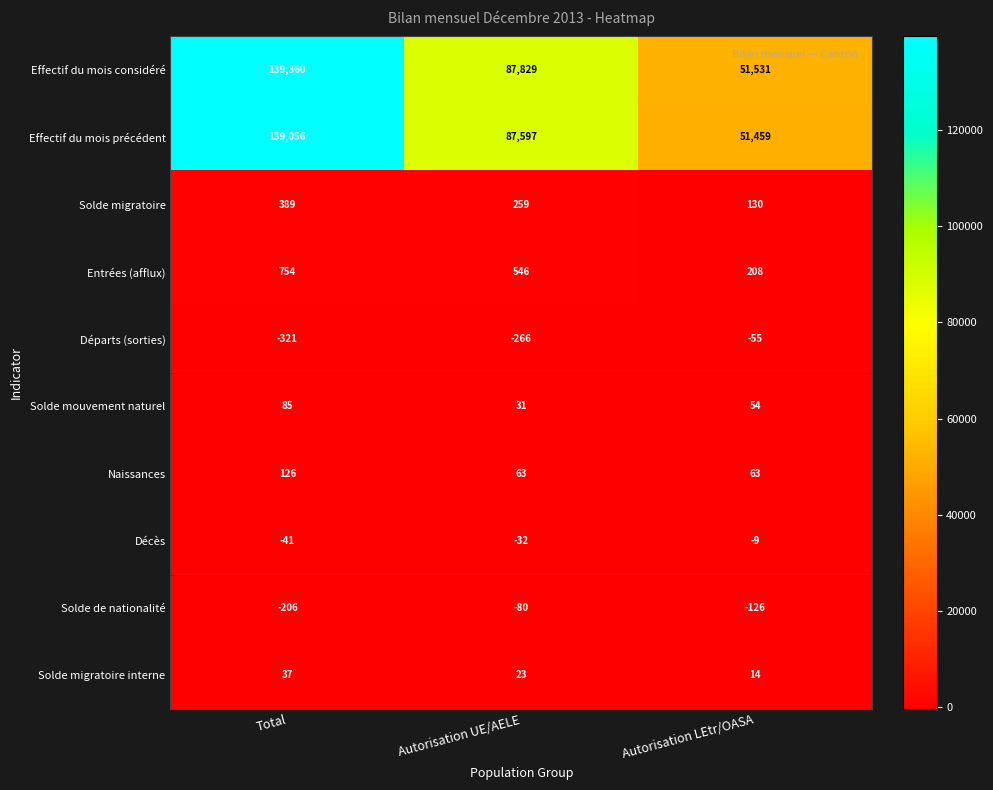

Reading right to left, list all the values displayed in this chart.

Effectif du mois considéré: Autorisation LEtr/OASA=51531	Autorisation UE/AELE=87829	Total=139360
Effectif du mois précédent: Autorisation LEtr/OASA=51459	Autorisation UE/AELE=87597	Total=139056
Solde migratoire: Autorisation LEtr/OASA=130	Autorisation UE/AELE=259	Total=389
Entrées (afflux): Autorisation LEtr/OASA=208	Autorisation UE/AELE=546	Total=754
Départs (sorties): Autorisation LEtr/OASA=-55	Autorisation UE/AELE=-266	Total=-321
Solde mouvement naturel: Autorisation LEtr/OASA=54	Autorisation UE/AELE=31	Total=85
Naissances: Autorisation LEtr/OASA=63	Autorisation UE/AELE=63	Total=126
Décès: Autorisation LEtr/OASA=-9	Autorisation UE/AELE=-32	Total=-41
Solde de nationalité: Autorisation LEtr/OASA=-126	Autorisation UE/AELE=-80	Total=-206
Solde migratoire interne: Autorisation LEtr/OASA=14	Autorisation UE/AELE=23	Total=37